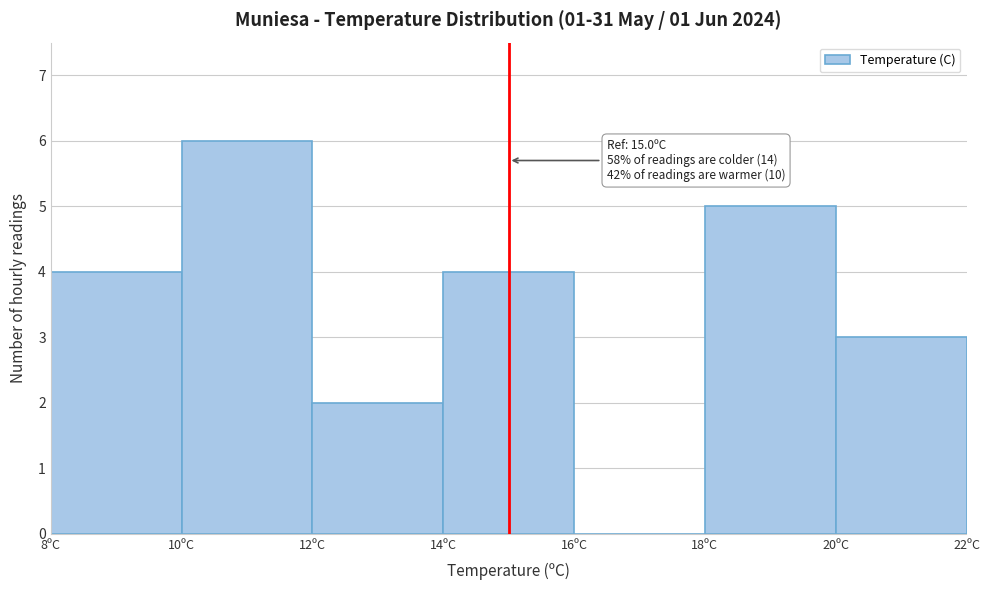

Over which range of the x-axis is the bar tallest?

10 to 12